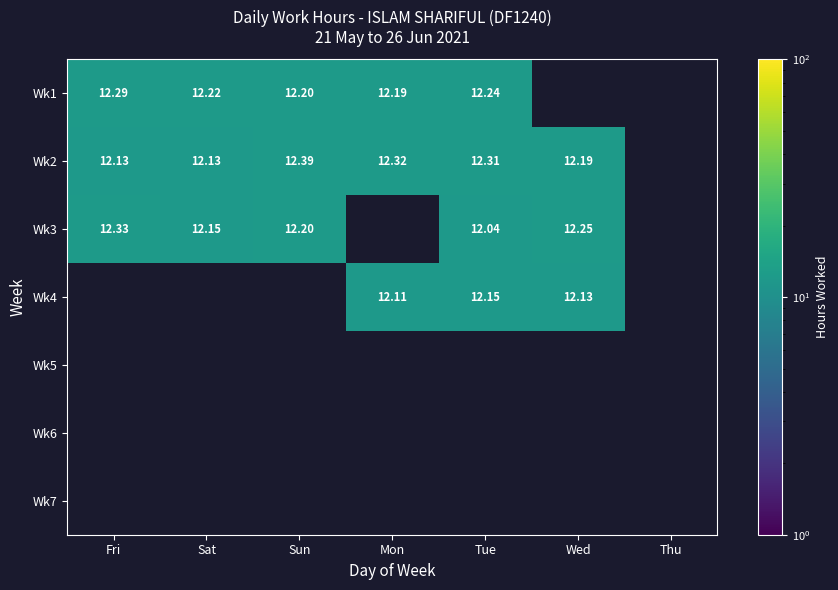

Is the value of Wk2 at Sun greater than the value of Wk1 at Fri?

Yes